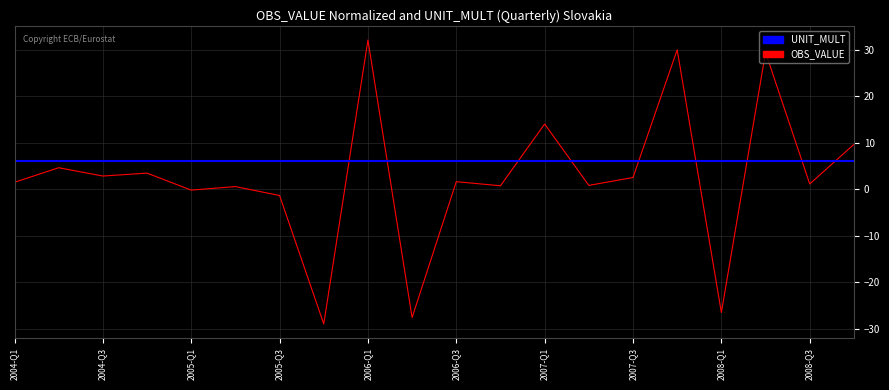

True or false: OBS_VALUE and UNIT_MULT cross at least once.

True